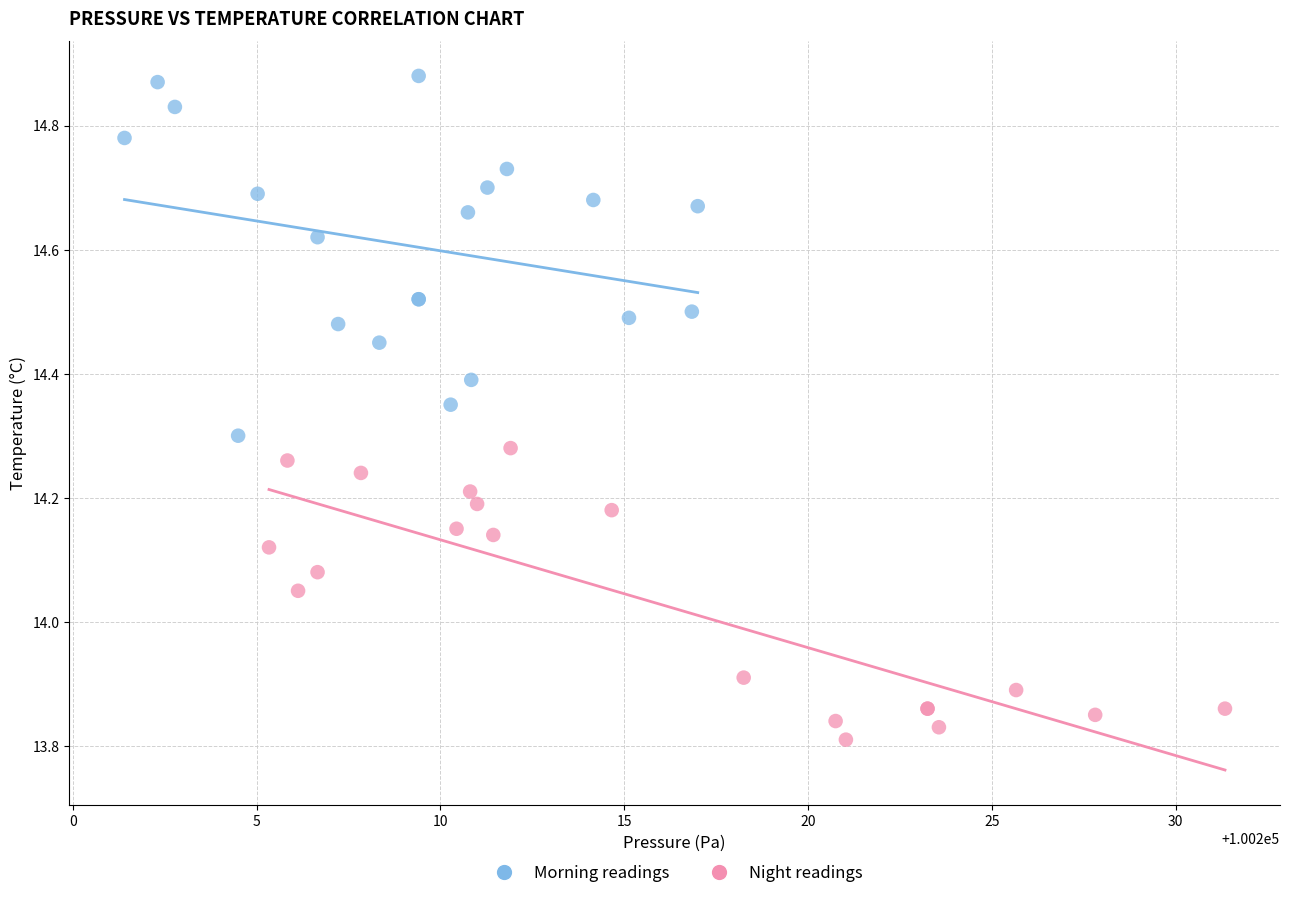

Which series reaches the maximum Y coordinate?

Morning readings